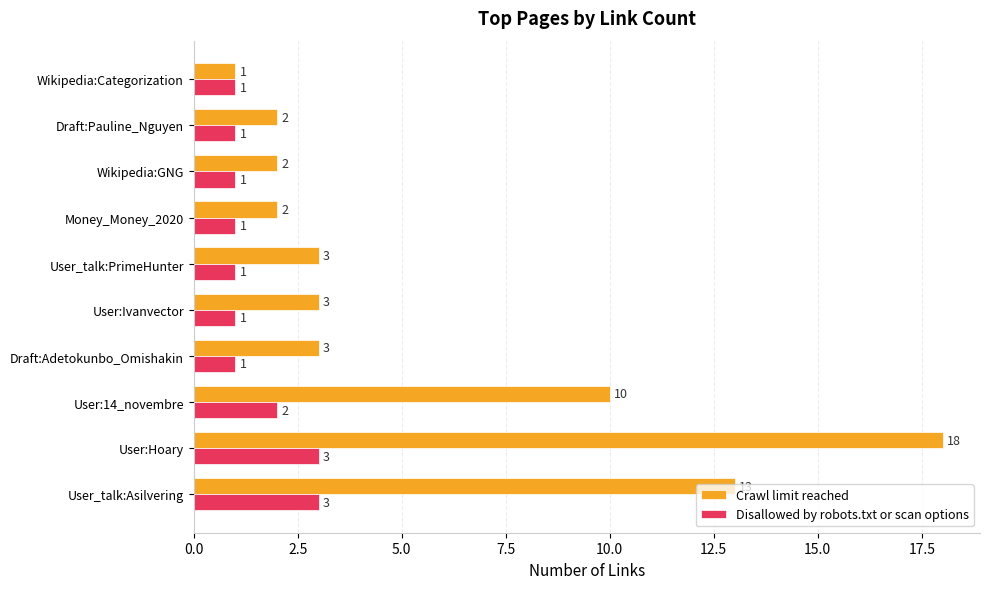

At which label is Disallowed by robots.txt or scan options closest to 2?

User:14_novembre